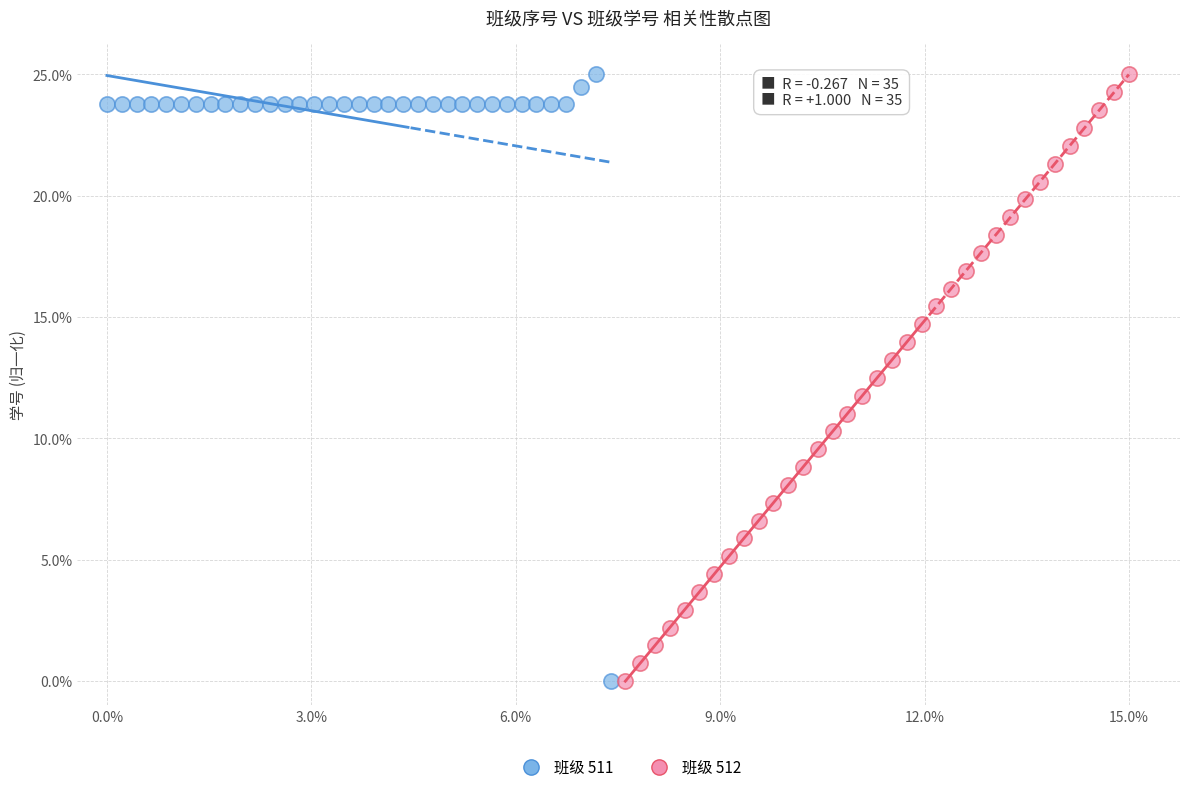

What are all the series names shown in the legend?

班级 511, 班级 512